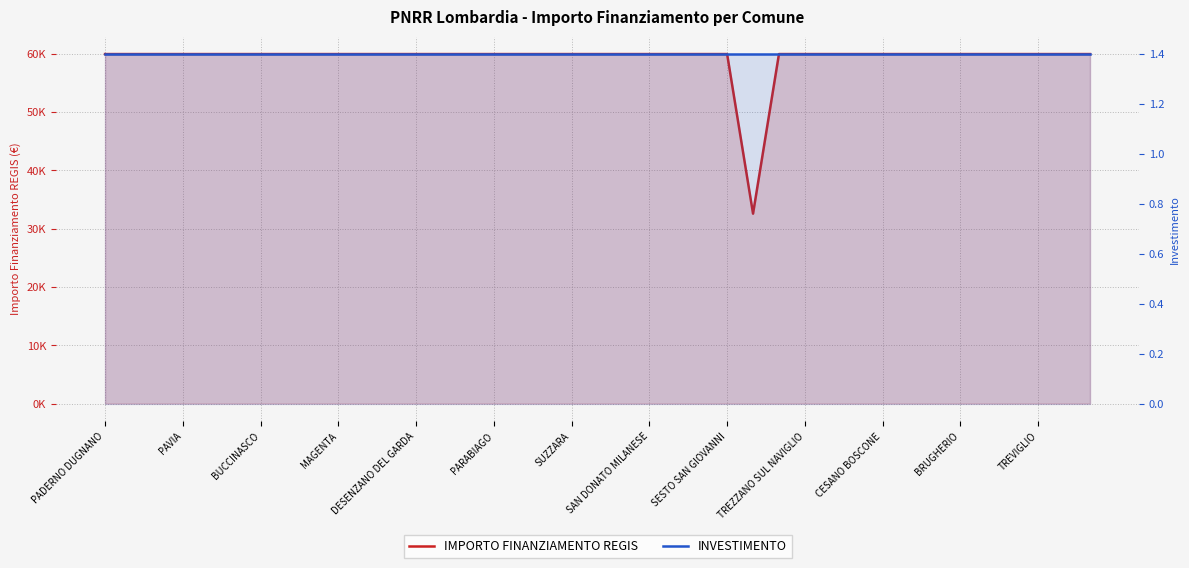

What is the label of the 27th point from the left?

26